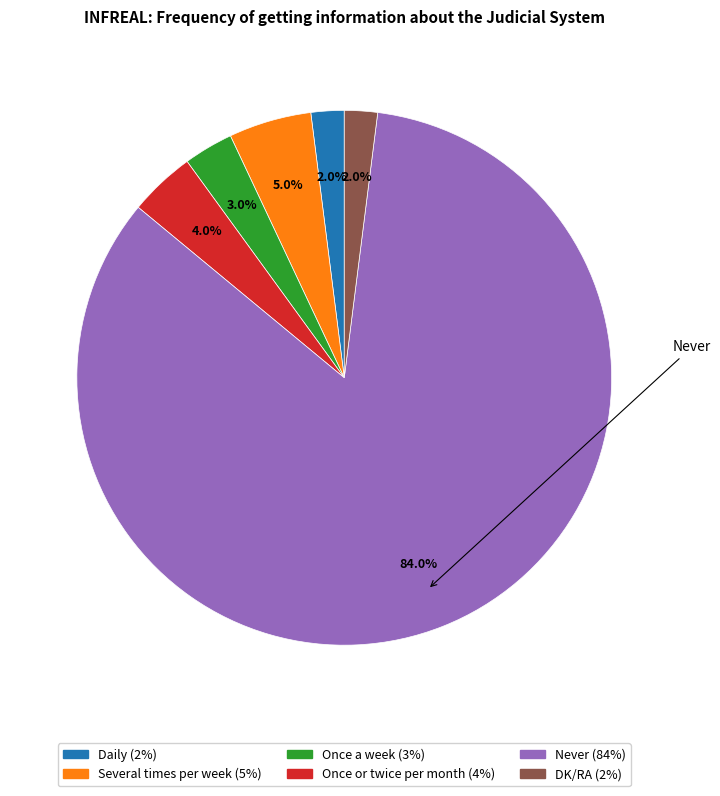

Count the number of slices in the pie.

6